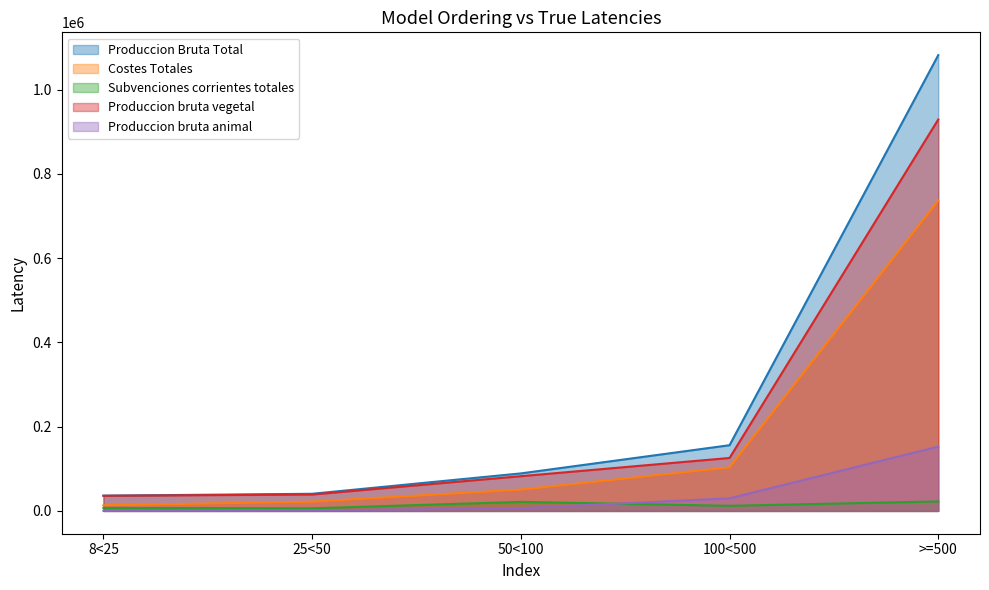

True or false: Costes Totales has a value of 50667 at 50<100.

True